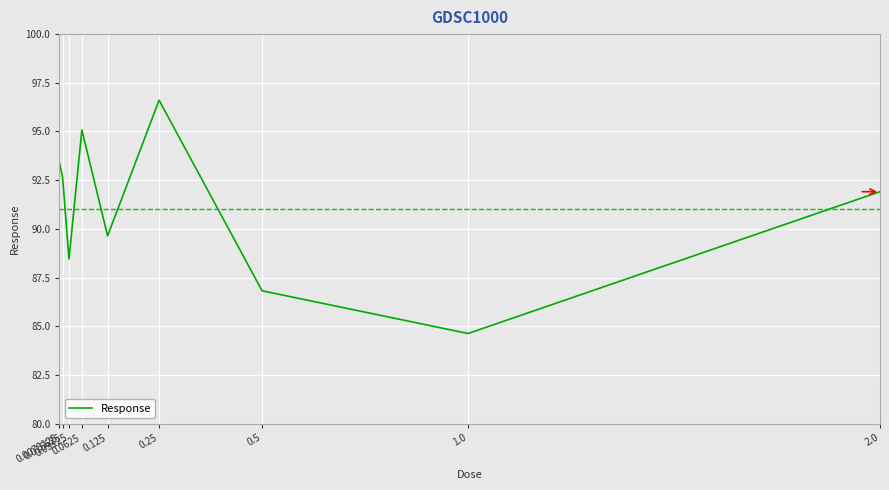

Rank the categories by value from highest to lowest.

0.25, 0.0625, 0.0078125, 0.015625, 2.0, 0.125, 0.03125, 0.5, 1.0